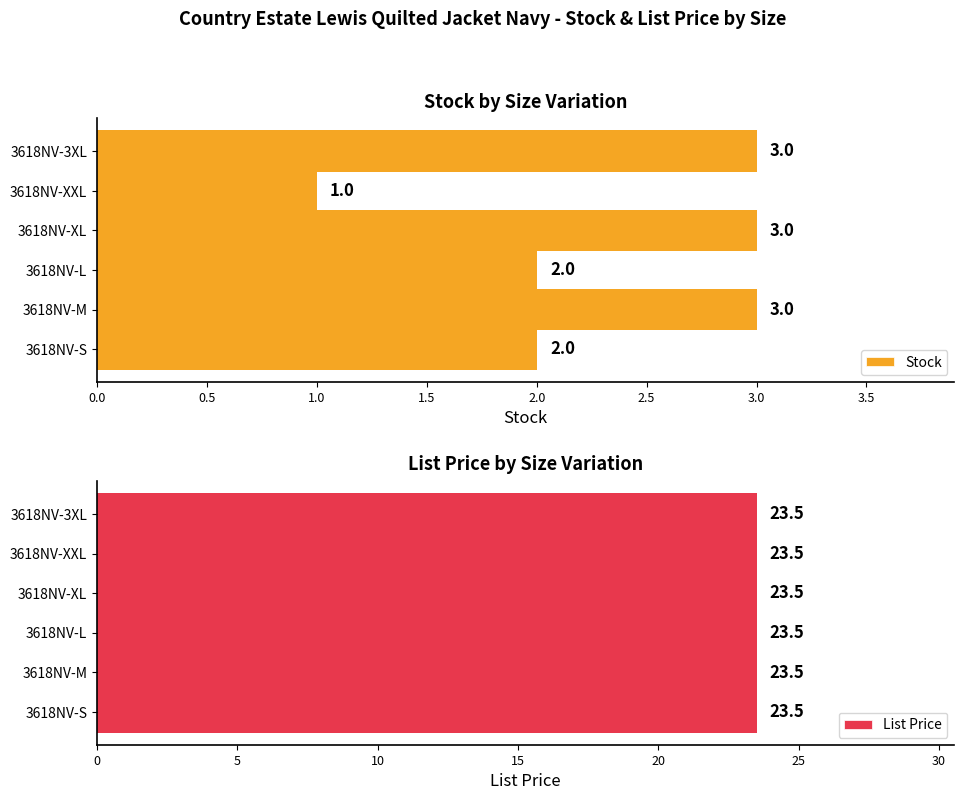

Count the Stock values in the range 2 to 3.

5